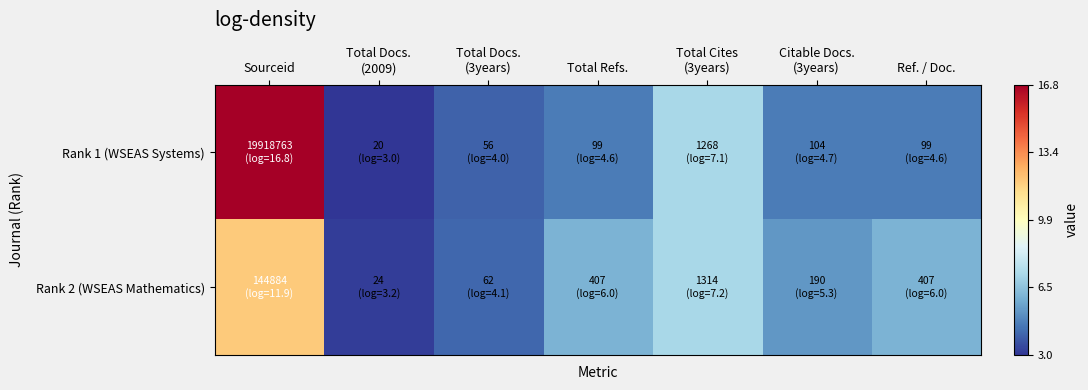

What is the spread (max minus min) of values at Ref. / Doc.?

1.4